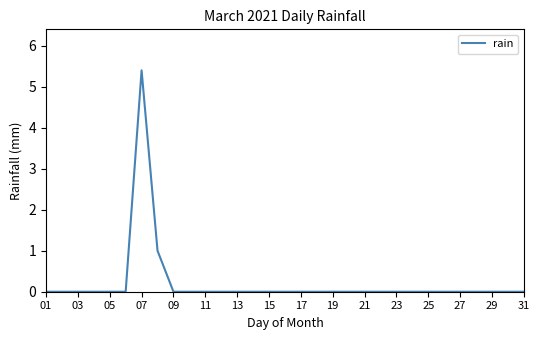

Reading left to right, what are all the values shown in this chart?

0.0	0.0	0.0	0.0	0.0	0.0	5.4	1.0	0.0	0.0	0.0	0.0	0.0	0.0	0.0	0.0	0.0	0.0	0.0	0.0	0.0	0.0	0.0	0.0	0.0	0.0	0.0	0.0	0.0	0.0	0.0